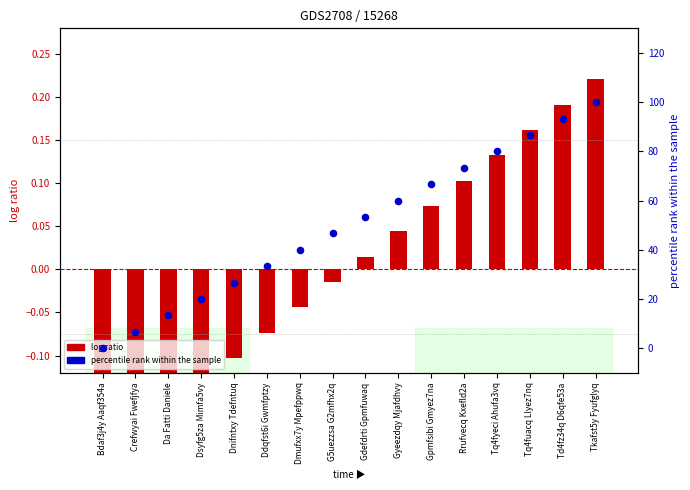

What are all the series names shown in the legend?

log ratio, percentile rank within the sample